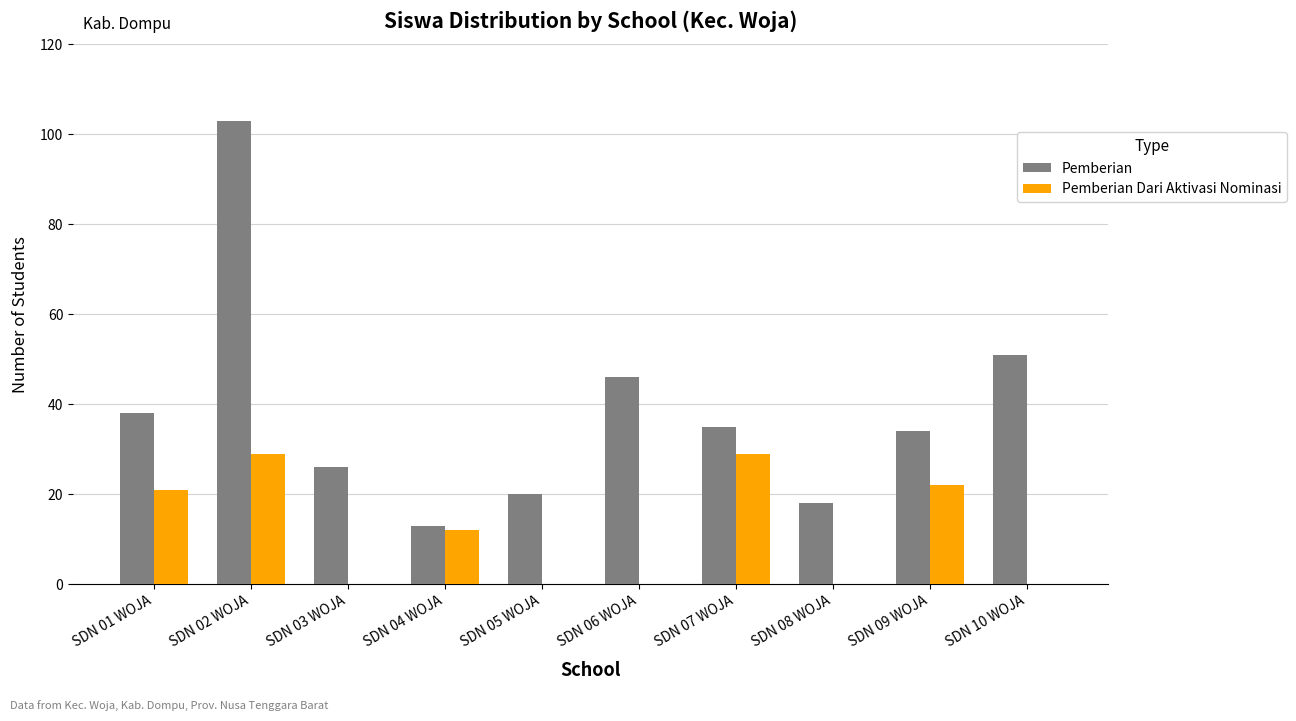

How many categories are shown in the chart?

10